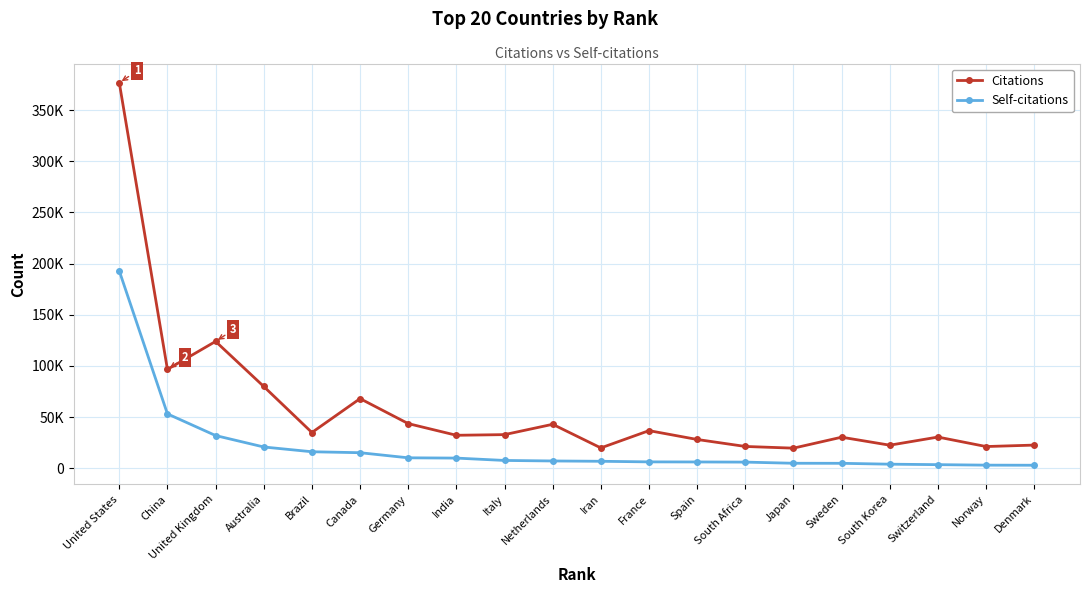

Does the chart display data point markers on the line(s)?

Yes